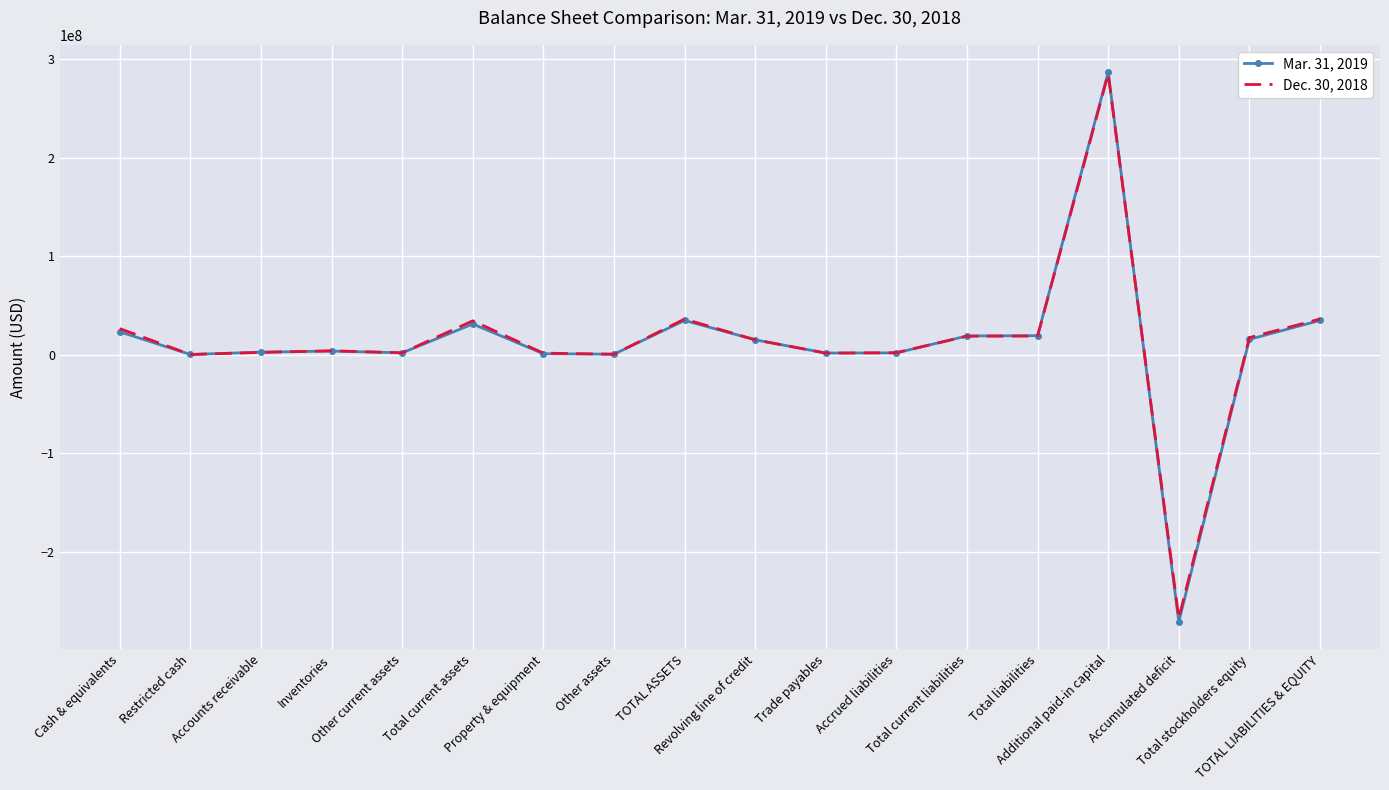

Rank the series by their maximum value, from highest to lowest.

Mar. 31, 2019, Dec. 30, 2018